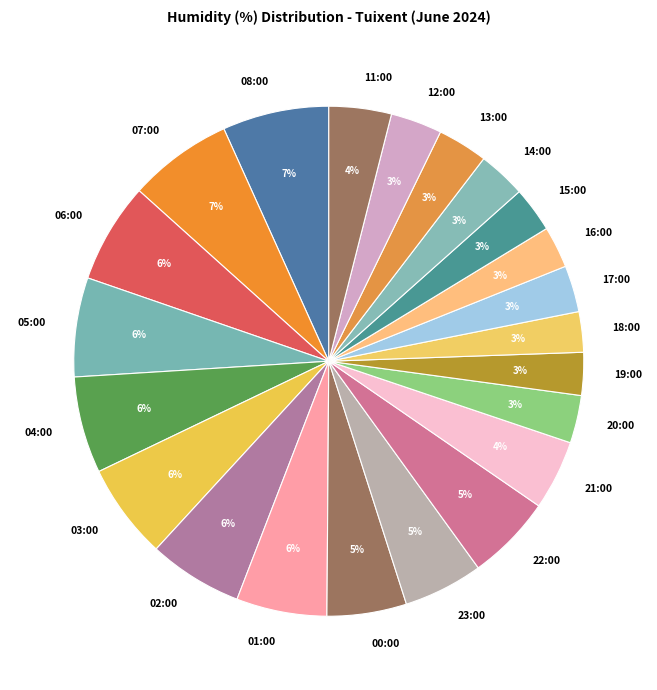

Count the number of slices in the pie.

22